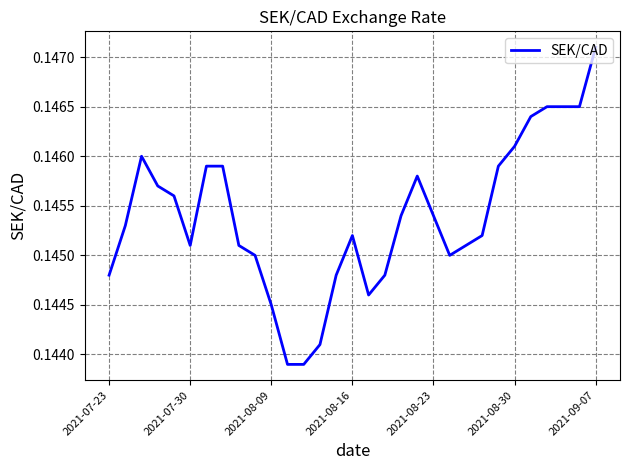

At which category does the chart reach its peak across all series?

2021-09-07